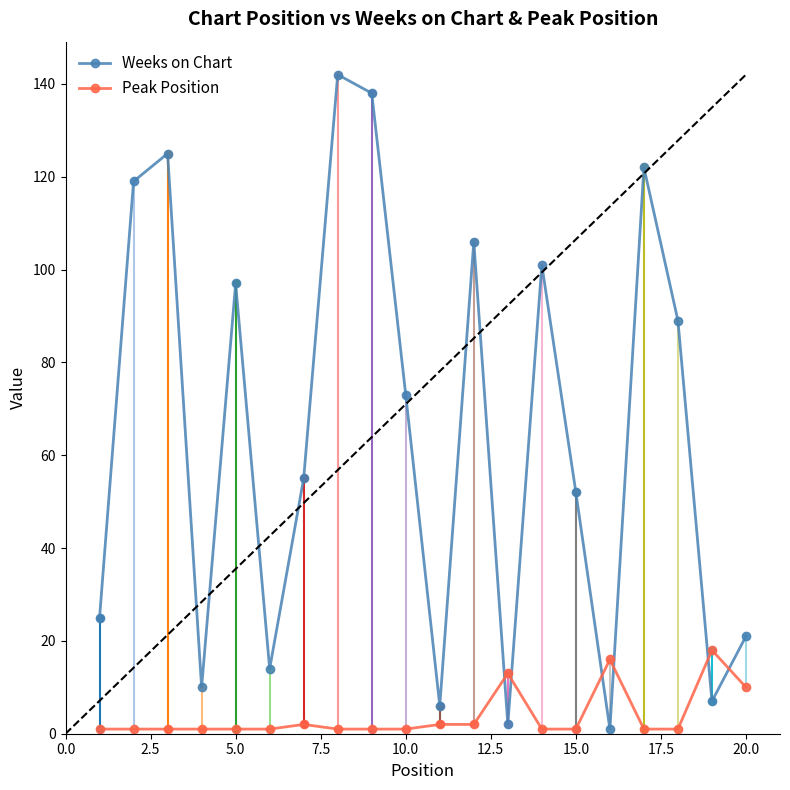

What is the maximum value for Weeks on Chart?

142